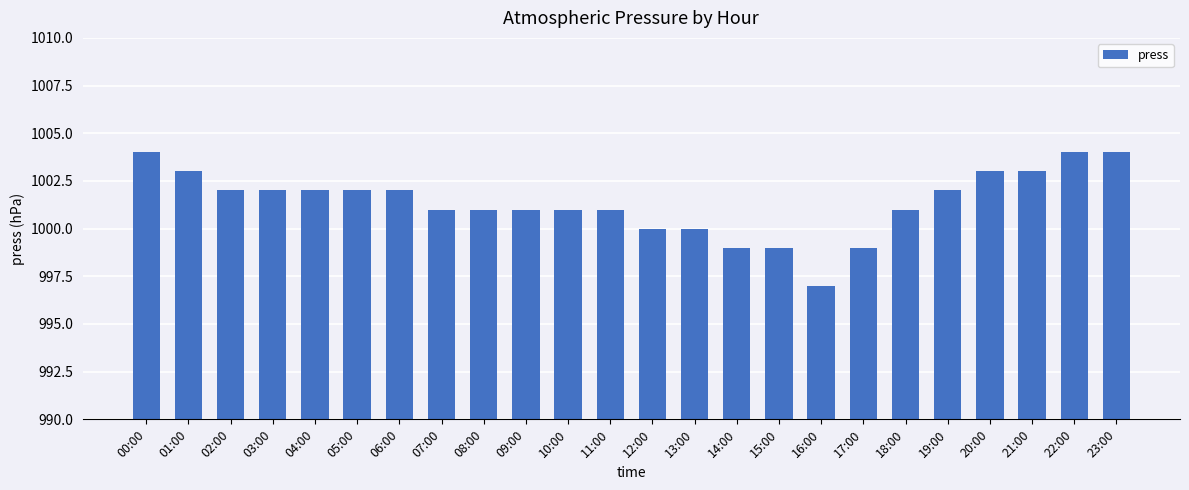

What is the label of the 14th bar from the left?

13:00